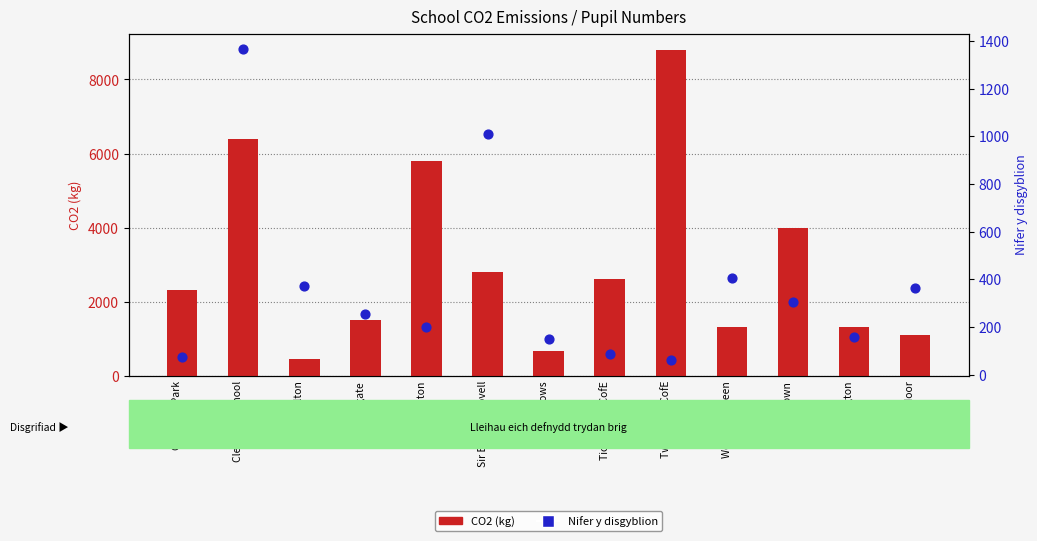

Which series contains the highest Y value?

CO2 (kg)